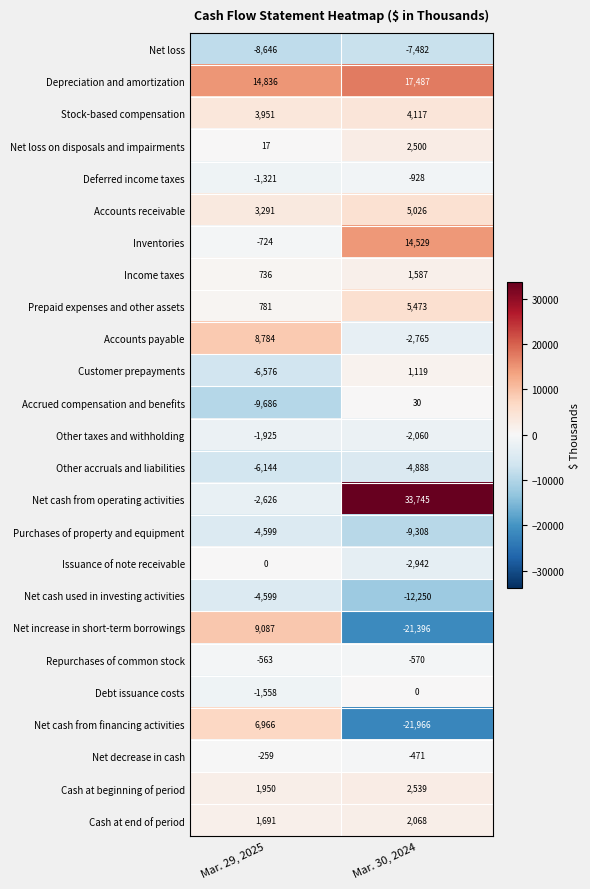

Which series has the largest range (max minus min)?

Net cash from operating activities